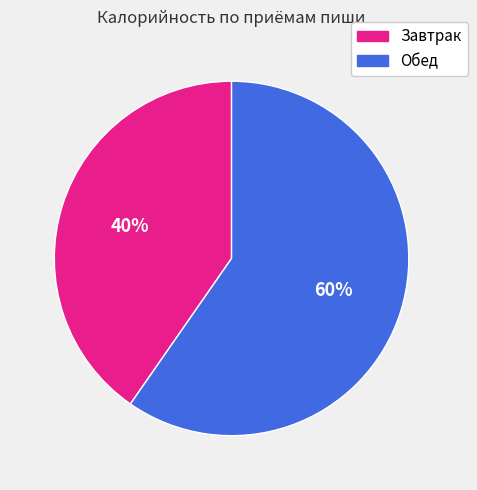

What is the ratio of the value at Завтрак to the value at Обед?

0.7